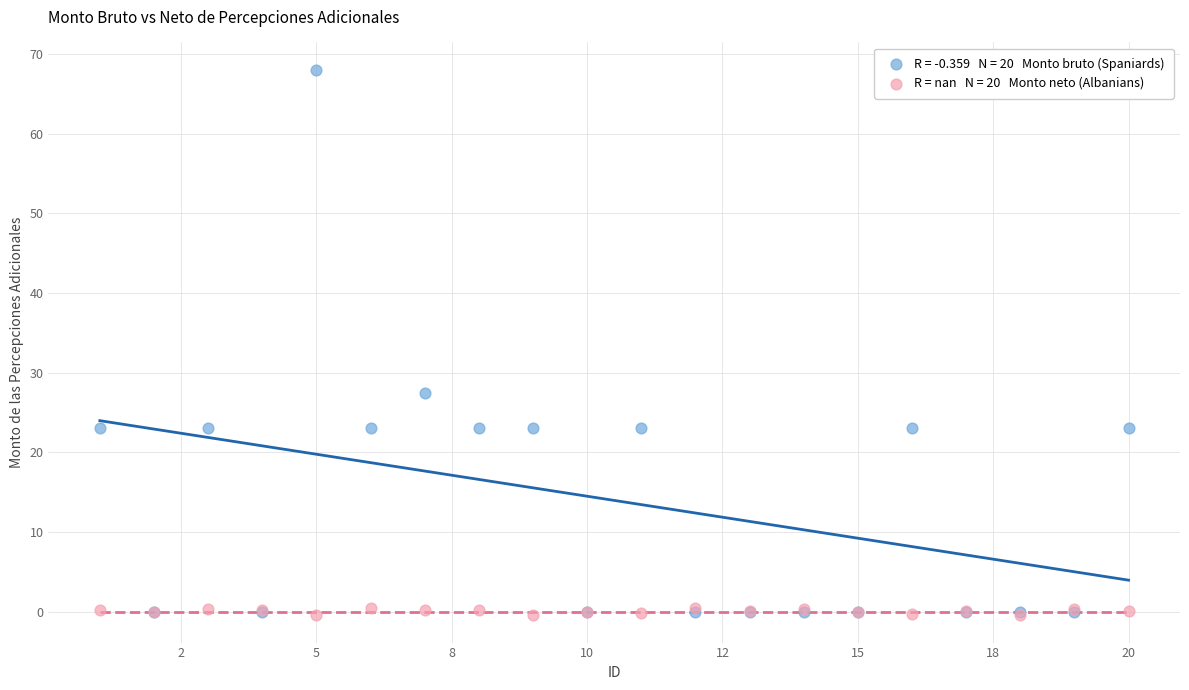

Across all series, what Y value is closest to 33?

27.5